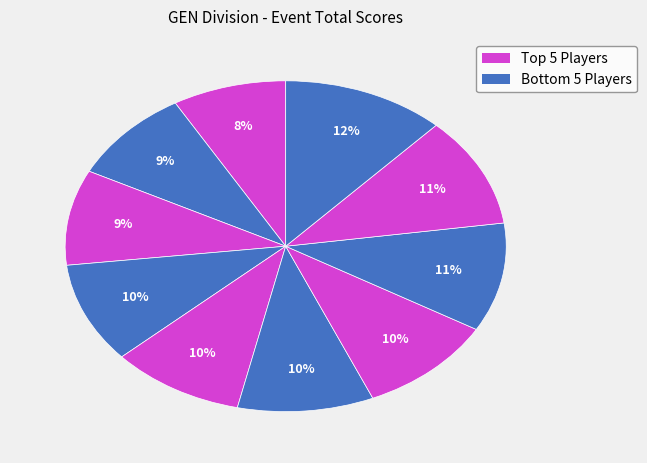

How many slices are in this pie chart?

10